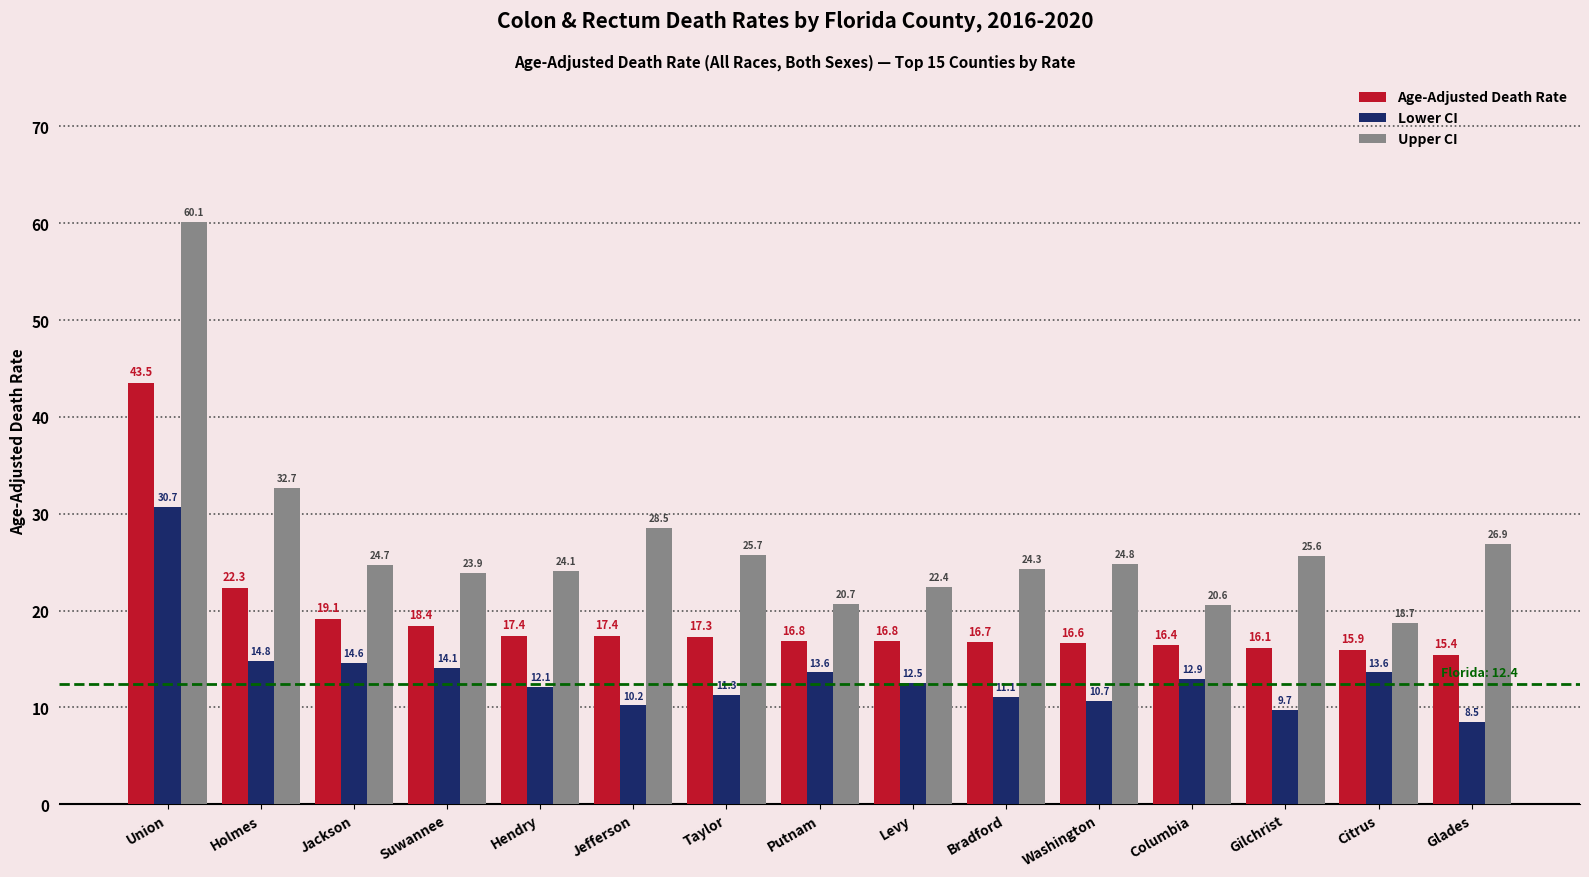

What is the label of the 4th bar from the right?

Columbia